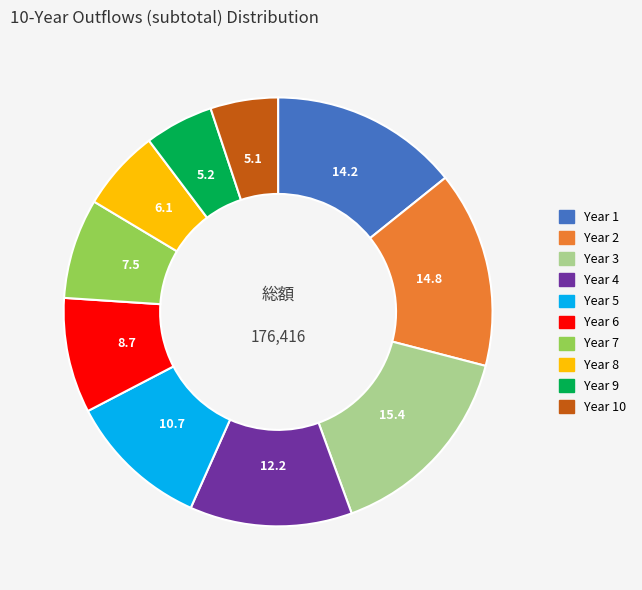

Is there any slice that represents more than half of the pie?

No